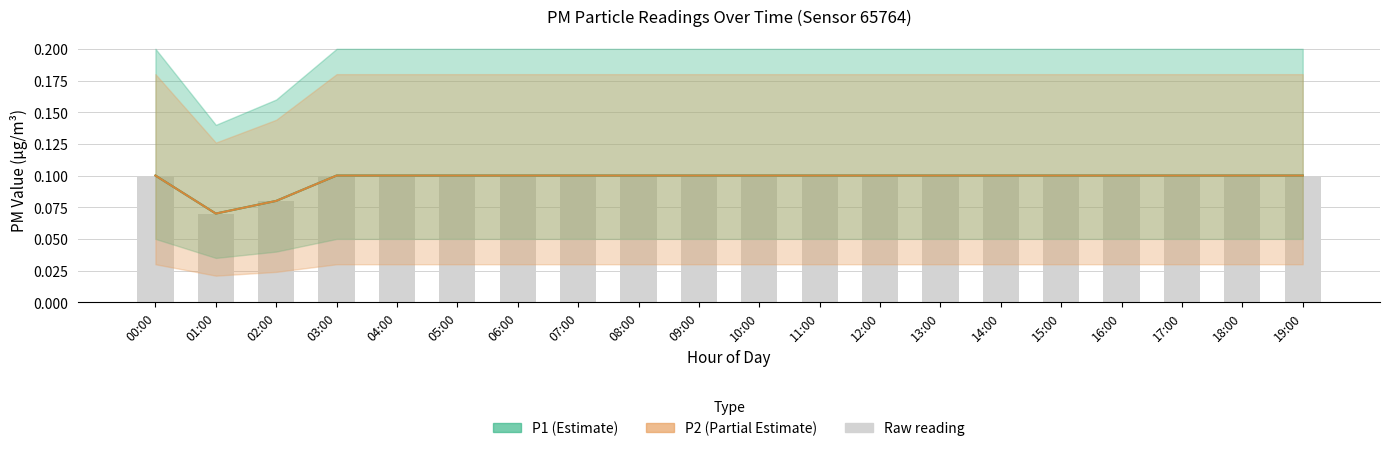

Is the value of bars at 02:00 greater than the value of P1 at 05:00?

No